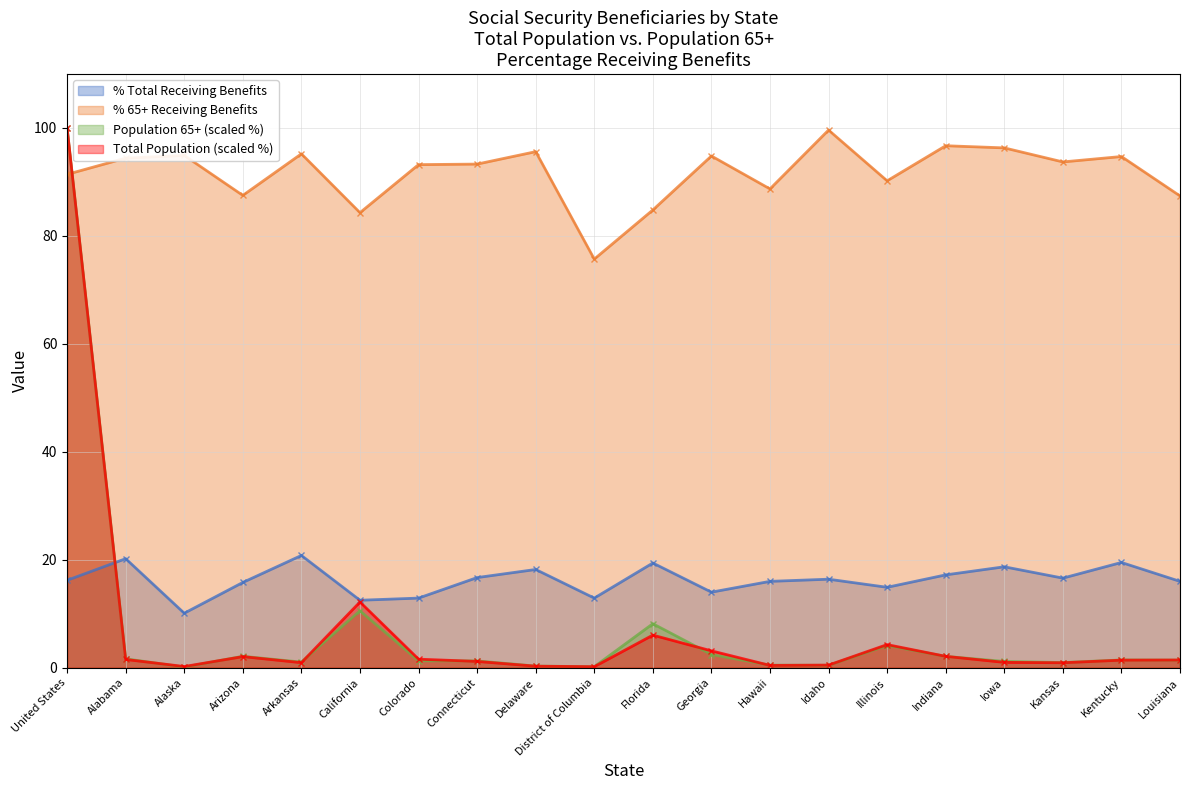

What is the label of the 6th point from the left?

California